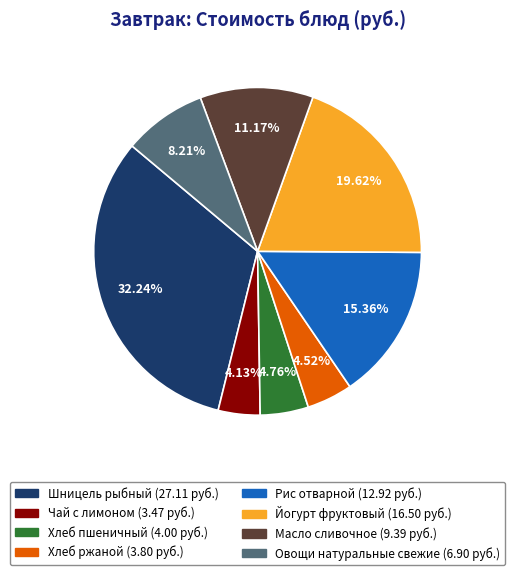

What is the largest slice in the pie chart?

Шницель рыбный